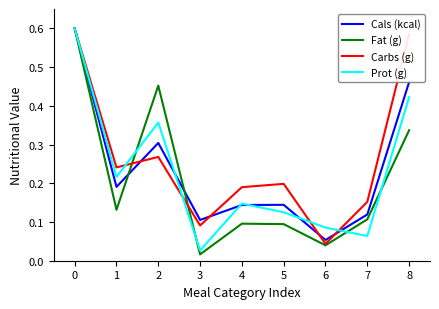

Which series has the largest range (max minus min)?

Fat (g)